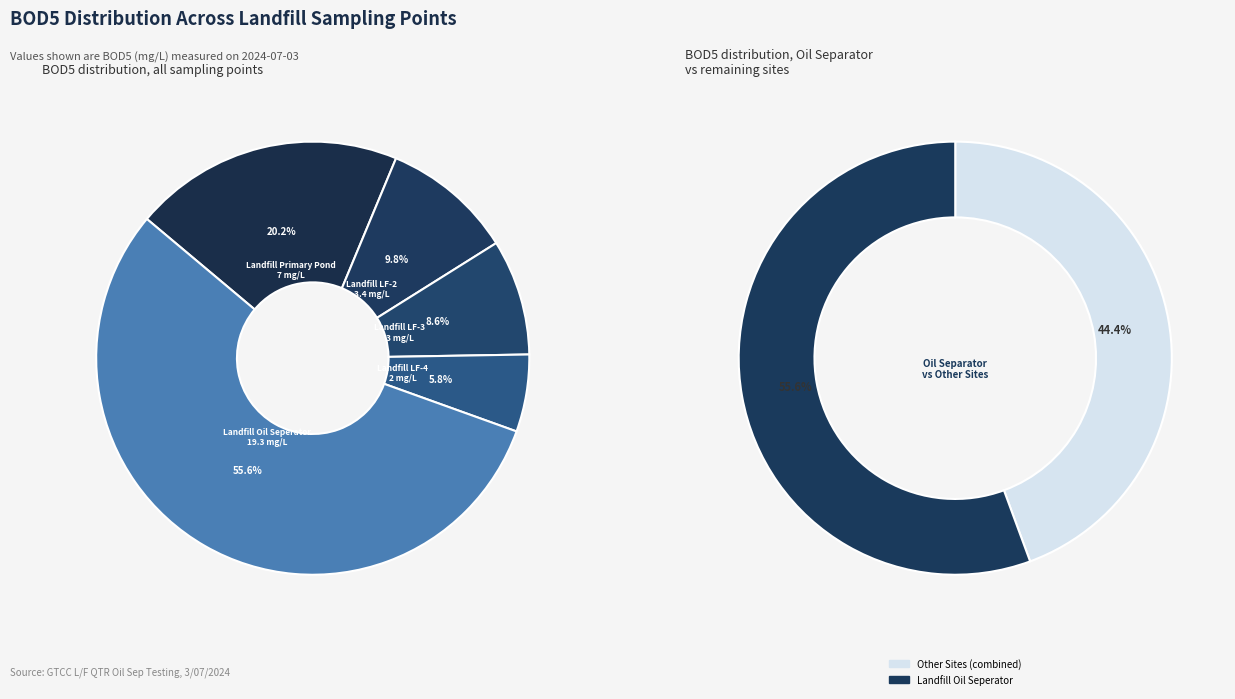

To the nearest percent, what is the combined percentage of Landfill LF-4 and Landfill LF-2?

16%